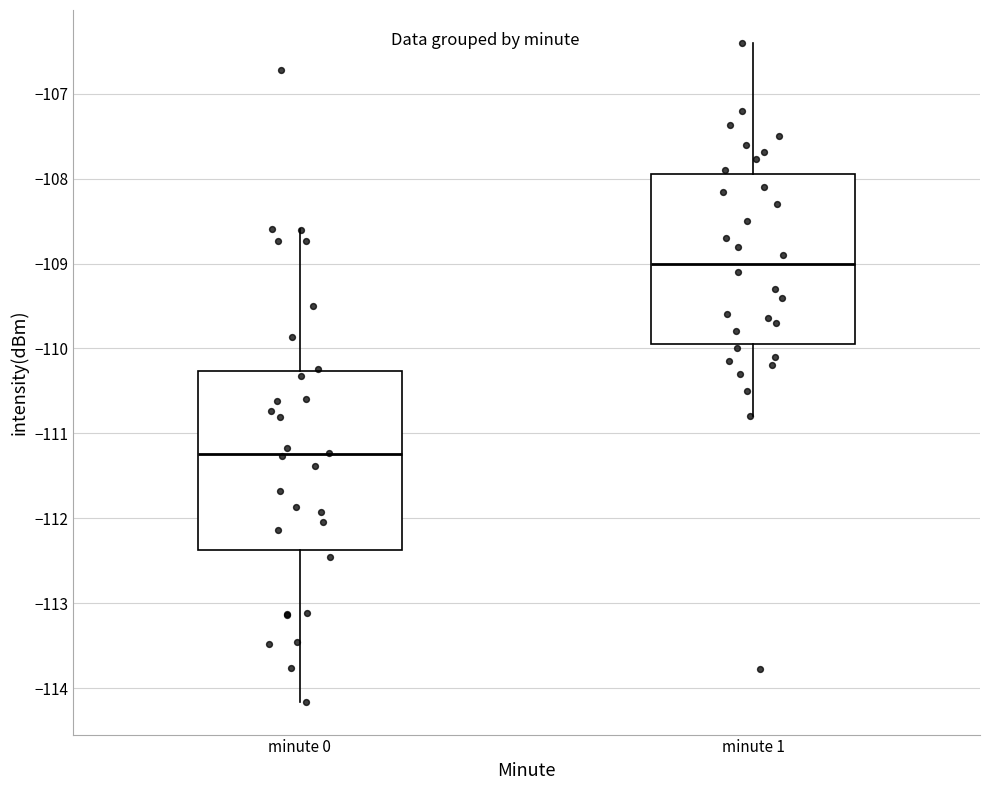

Reading left to right, transcribe this box plot: for each box, give where its median line is, the range the box spans, and where its two whiskers end, as read against the y-axis. The values are not printed on the chart, so give them approximately, as read against the axis.

minute 0: median -111.2, box -112.4 to -110.3, whiskers -114.2 to -108.6
minute 1: median -109.0, box -109.9 to -107.9, whiskers -110.8 to -106.4